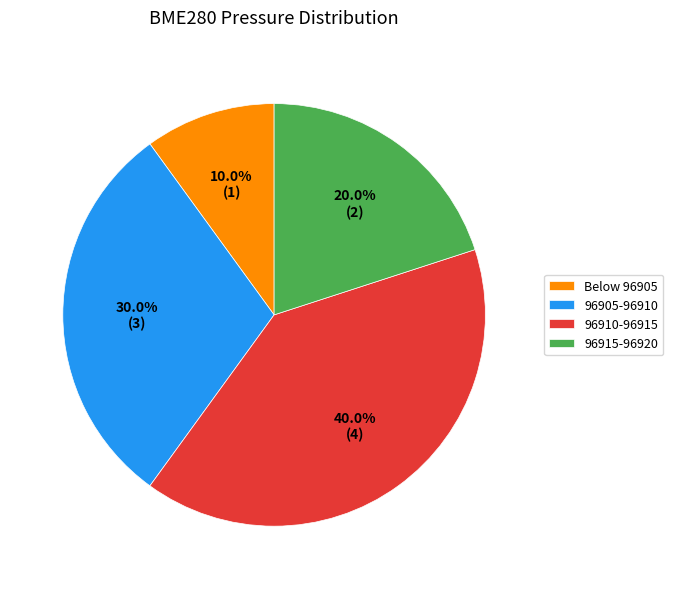

How much of the chart is everything except 96915-96920?

80.0%